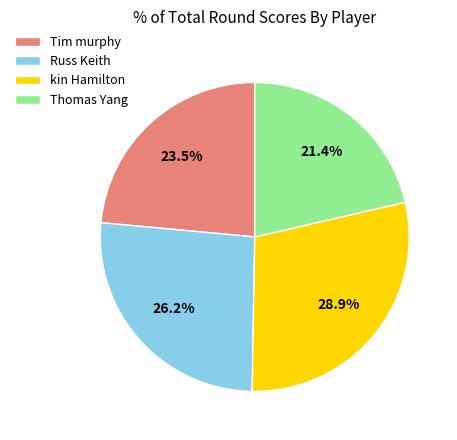

To the nearest percent, what is the average slice percentage?

25%